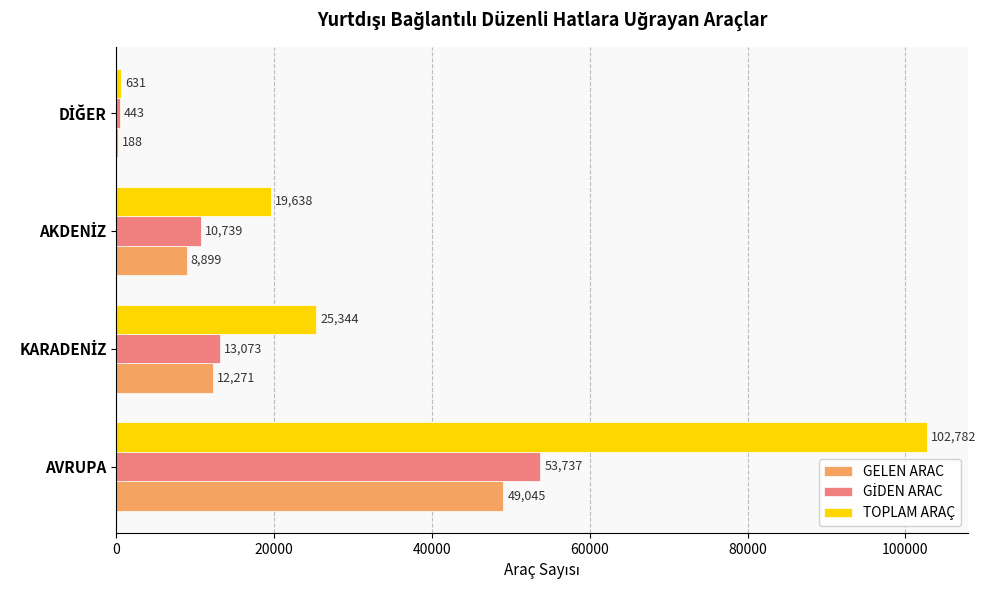

Which series has the largest total across all categories?

TOPLAM ARAÇ